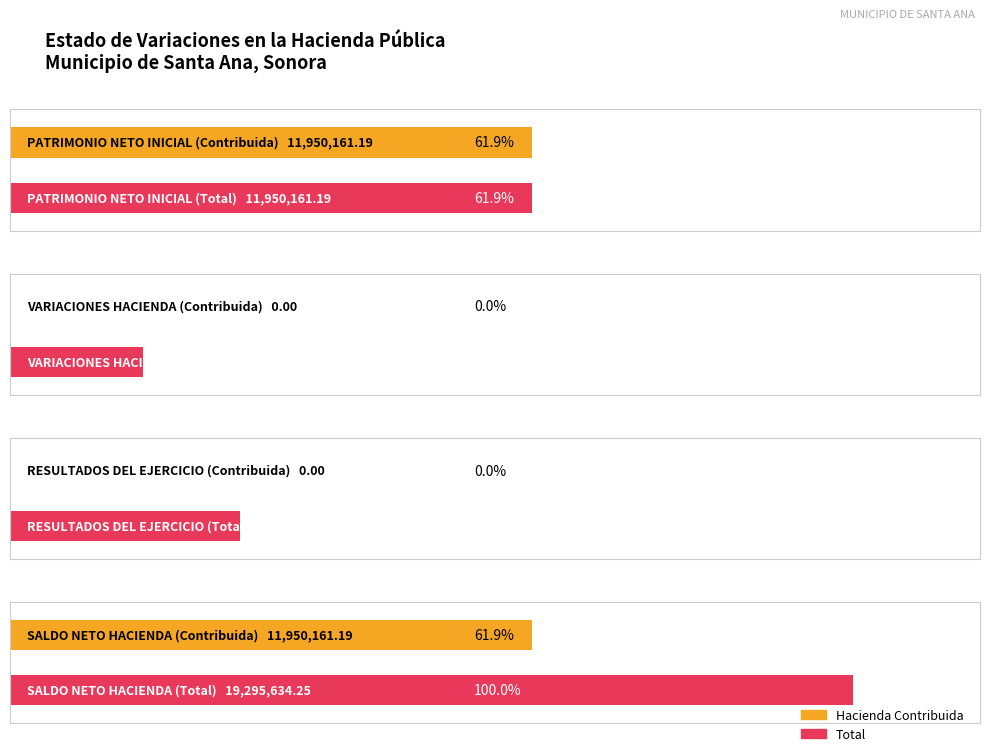

At which category is the sum across all series the highest?

SALDO NETO HACIENDA PUBLICA